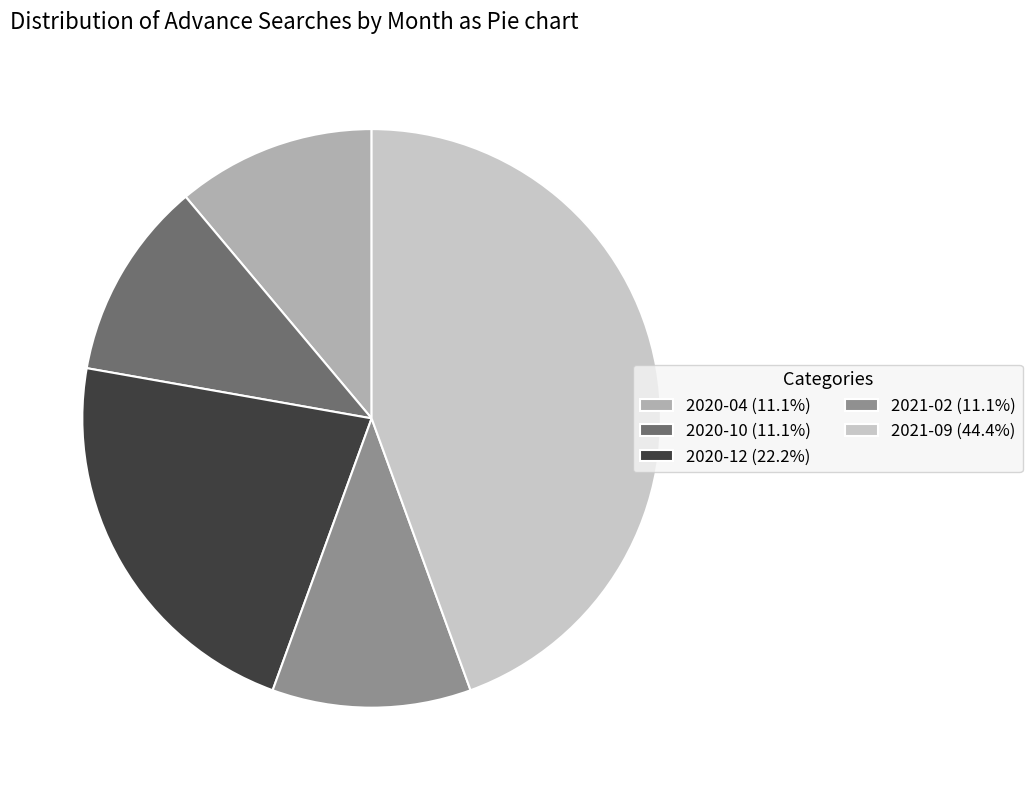

Does 2020-12 account for over 50% of the chart?

No